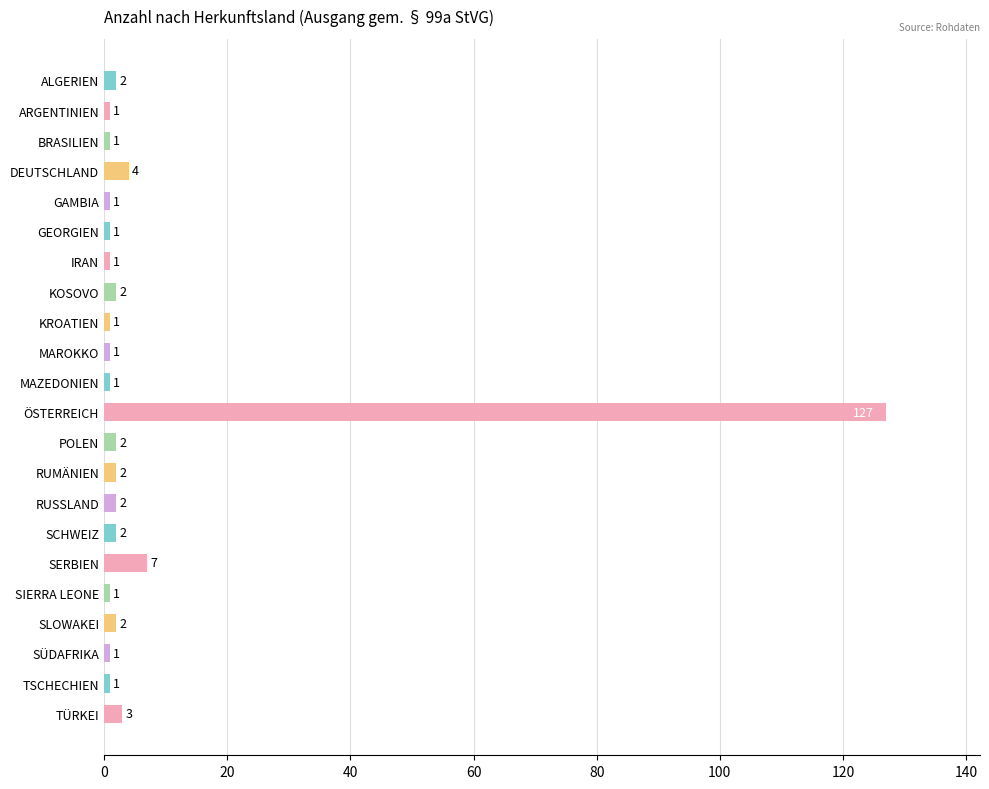

True or false: the data shows 2 at SLOWAKEI.

True